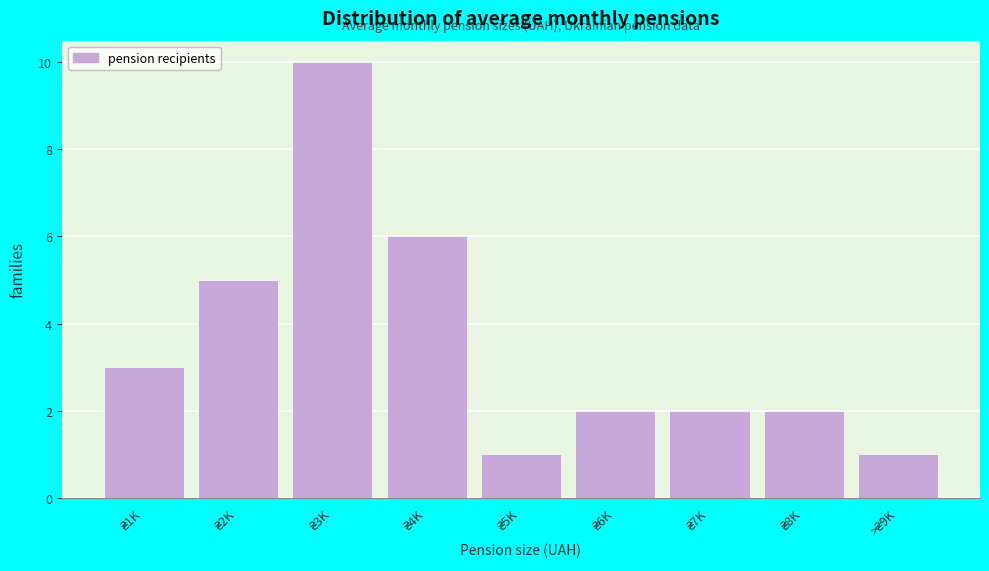

Reading right to left, what are all the values shown in this chart?

1	2	2	2	1	6	10	5	3